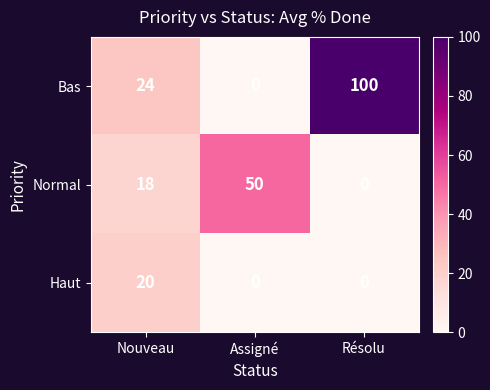

The value of Bas at Nouveau is 24. True or false?

True